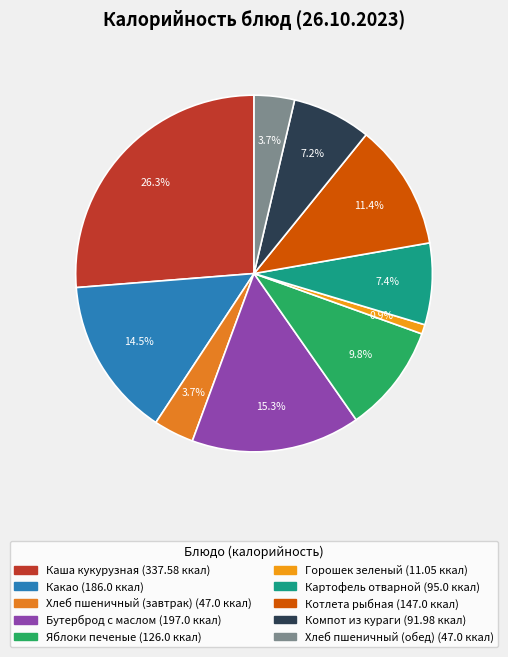

What is the largest slice in the pie chart?

Каша кукурузная